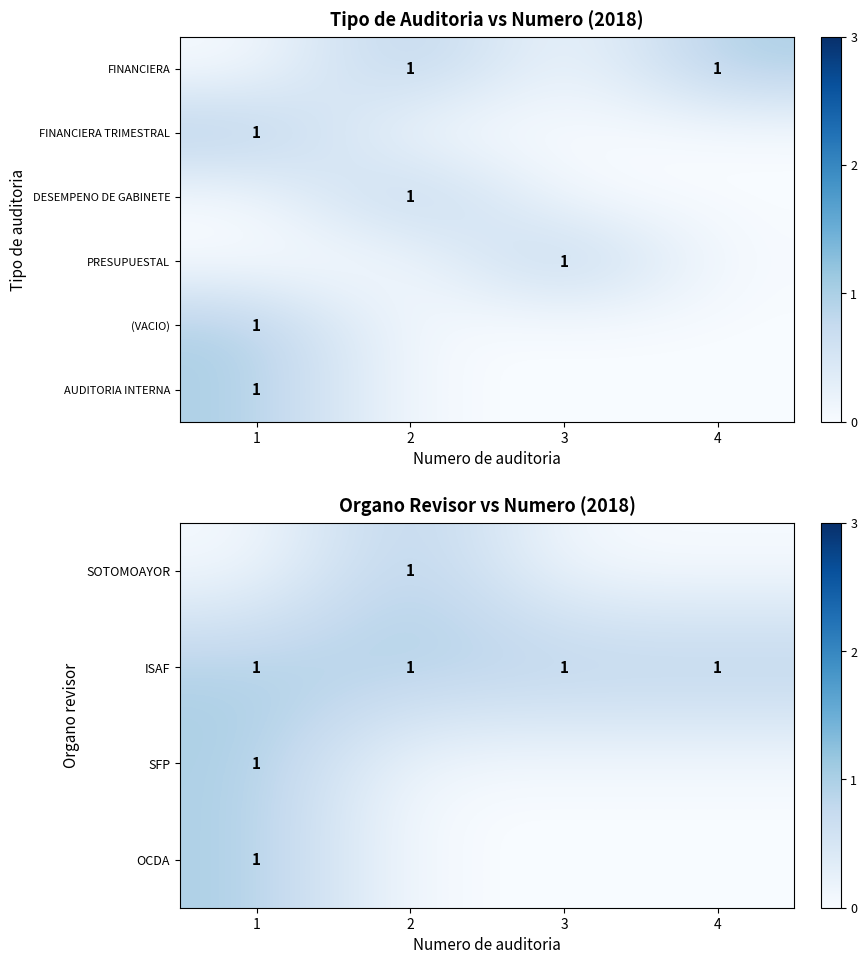

At which category does the chart reach its peak across all series?

2